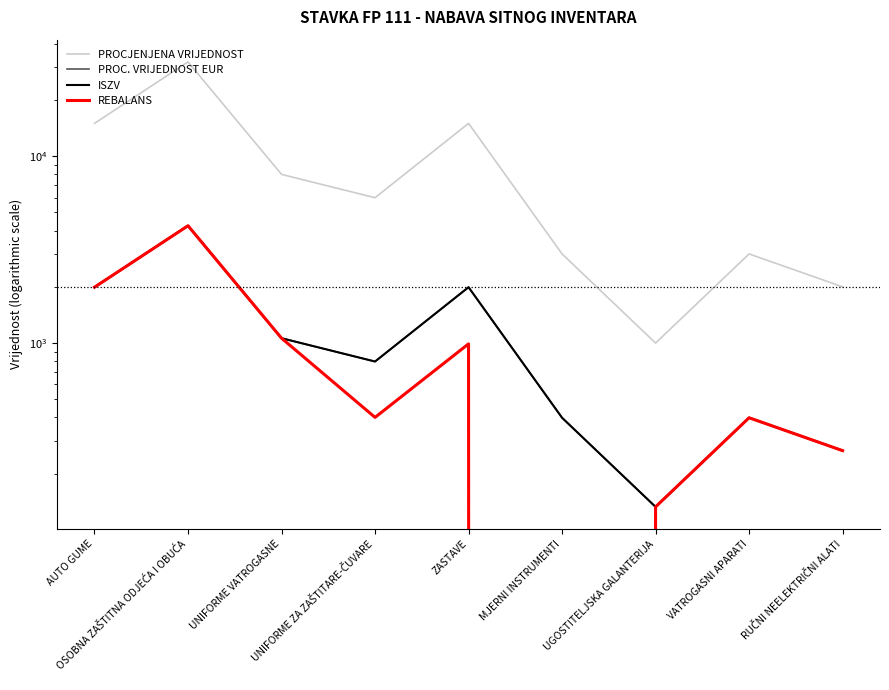

Reading left to right, what are all the values shown in this chart?

PROCJENJENA VRIJEDNOST: AUTO GUME=15000.0	OSOBNA ZAŠTITNA ODJEĆA I OBUĆA=32000.0	UNIFORME VATROGASNE=8000.0	UNIFORME ZA ZAŠTITARE-ČUVARE=6000.0	ZASTAVE=15000.0	MJERNI INSTRUMENTI=3000.0	UGOSTITELJSKA GALANTERIJA=1000.0	VATROGASNI APARATI=3000.0	RUČNI NEELEKTRIČNI ALATI=2000.0
PROC. VRIJEDNOST EUR: AUTO GUME=1990.8	OSOBNA ZAŠTITNA ODJEĆA I OBUĆA=4247.1	UNIFORME VATROGASNE=1061.8	UNIFORME ZA ZAŠTITARE-ČUVARE=796.3	ZASTAVE=1990.8	MJERNI INSTRUMENTI=398.2	UGOSTITELJSKA GALANTERIJA=132.7	VATROGASNI APARATI=398.2	RUČNI NEELEKTRIČNI ALATI=265.4
ISZV: AUTO GUME=1990.8	OSOBNA ZAŠTITNA ODJEĆA I OBUĆA=4247.1	UNIFORME VATROGASNE=1061.8	UNIFORME ZA ZAŠTITARE-ČUVARE=796.3	ZASTAVE=1990.8	MJERNI INSTRUMENTI=398.2	UGOSTITELJSKA GALANTERIJA=132.7	VATROGASNI APARATI=398.2	RUČNI NEELEKTRIČNI ALATI=265.4
REBALANS: AUTO GUME=1990.8	OSOBNA ZAŠTITNA ODJEĆA I OBUĆA=4247.1	UNIFORME VATROGASNE=1061.8	UNIFORME ZA ZAŠTITARE-ČUVARE=400.0	ZASTAVE=990.0	MJERNI INSTRUMENTI=0.0	UGOSTITELJSKA GALANTERIJA=132.7	VATROGASNI APARATI=398.2	RUČNI NEELEKTRIČNI ALATI=265.4